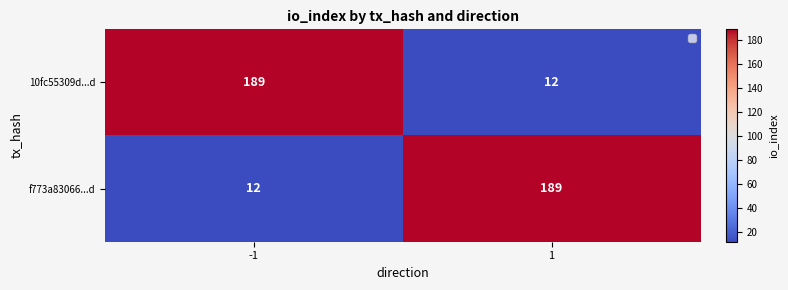

At -1, list the series in order from largest to smallest.

10fc55309d...d, f773a83066...d